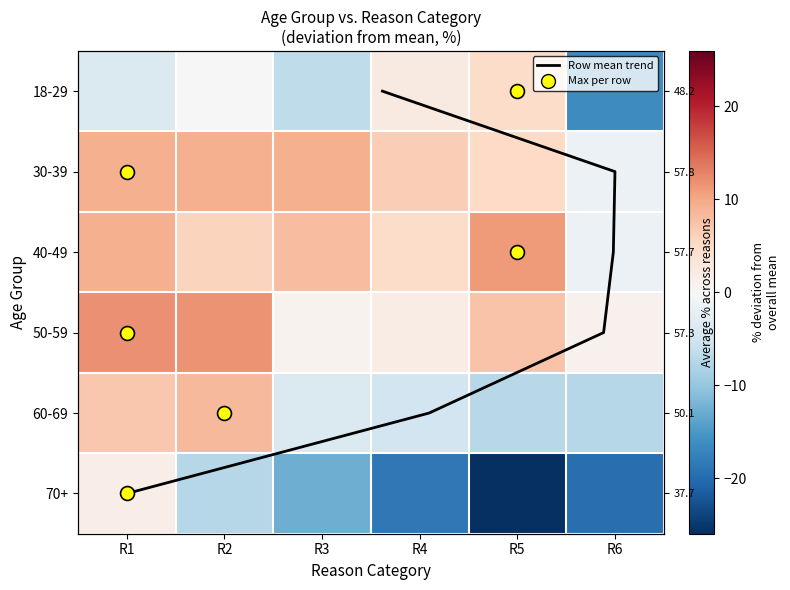

True or false: 18-29 has a value of -2.7 at R3.

False